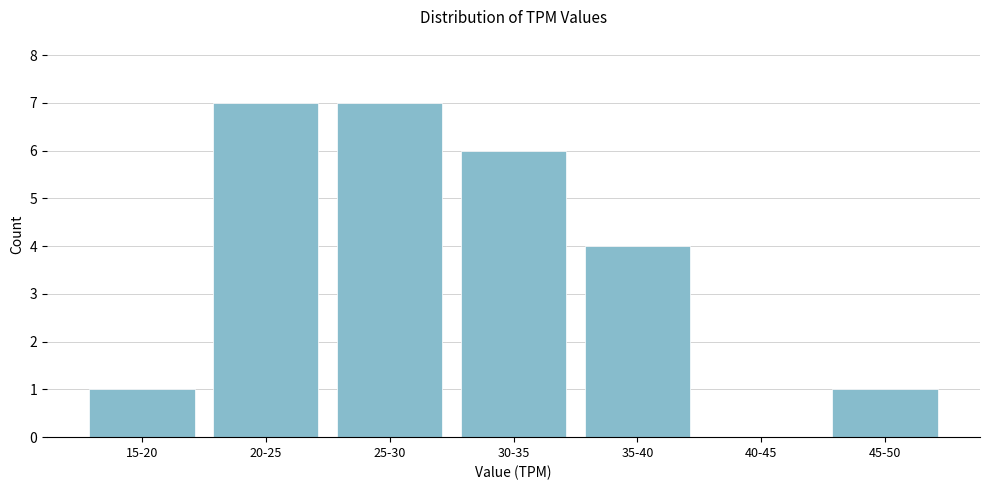

Reading right to left, transcribe all the data shown in this chart.

45-50=1	40-45=0	35-40=4	30-35=6	25-30=7	20-25=7	15-20=1